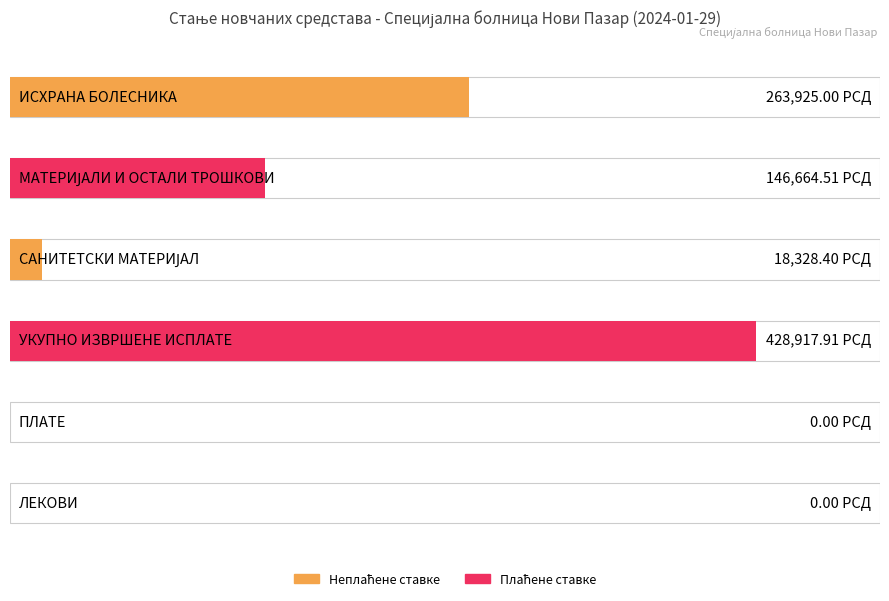

What is the average value?

142972.6